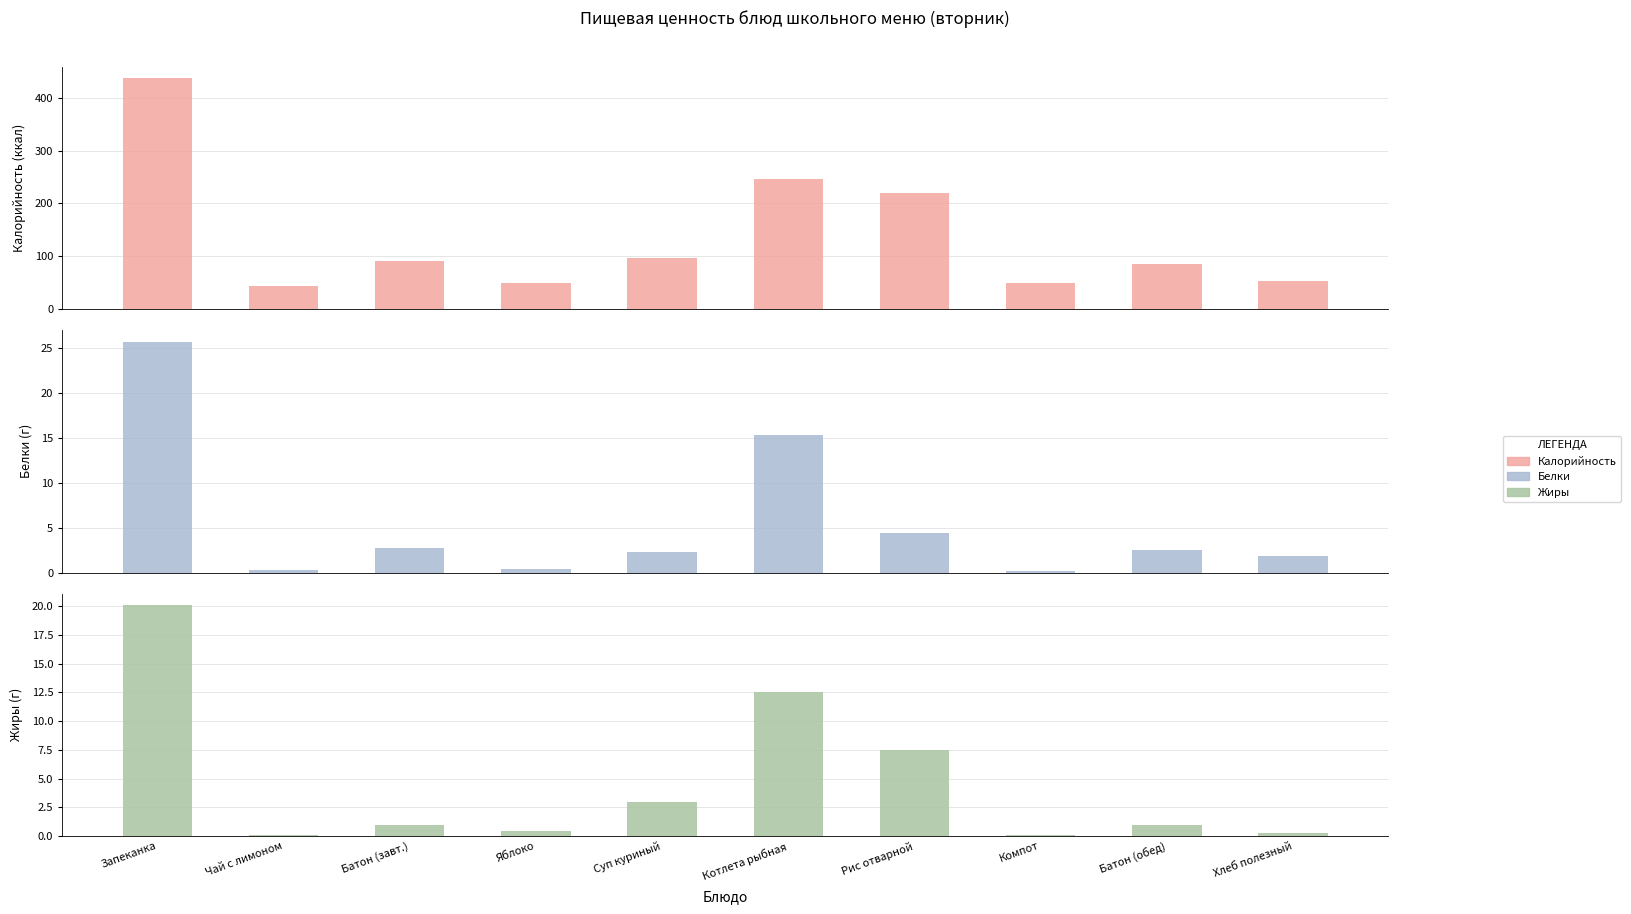

List the series in order of their peak value, lowest first.

Жиры, Белки, Калорийность